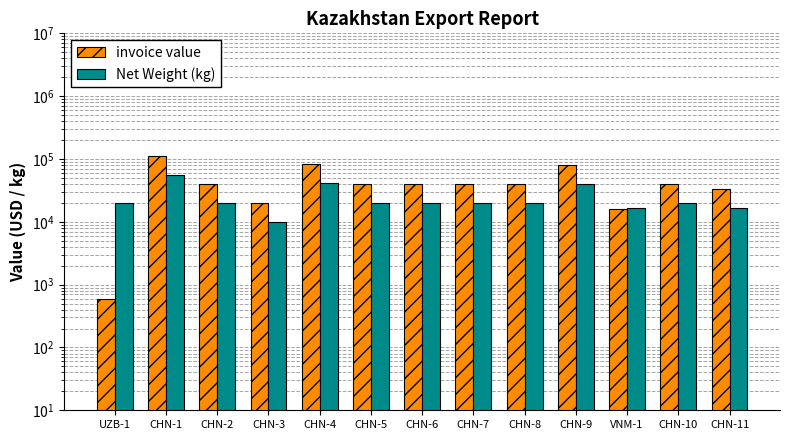

The Net Weight (kg) series shows 34210.3 at CHN-6. True or false?

False